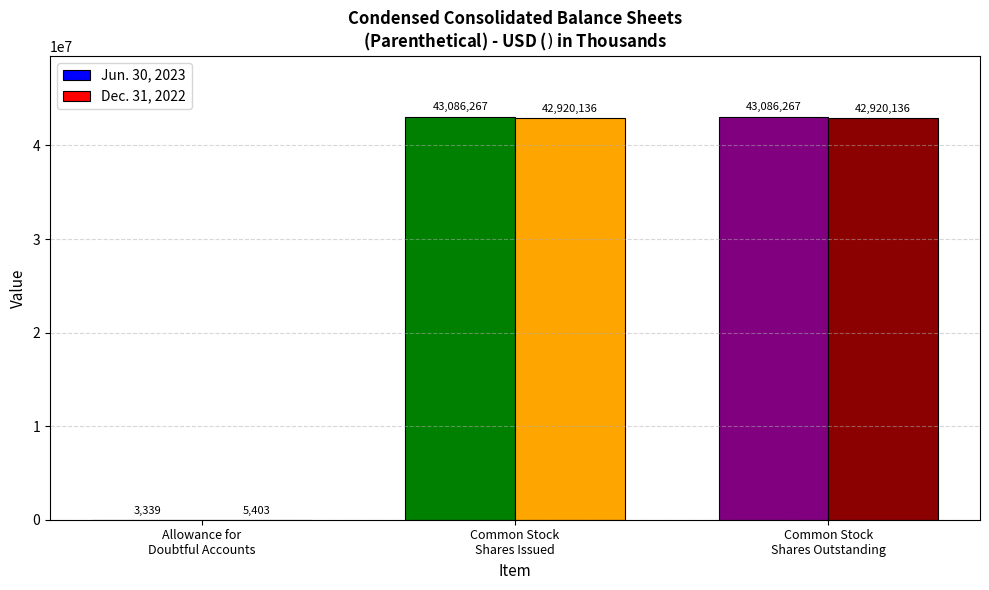

Are the bars horizontal?

No